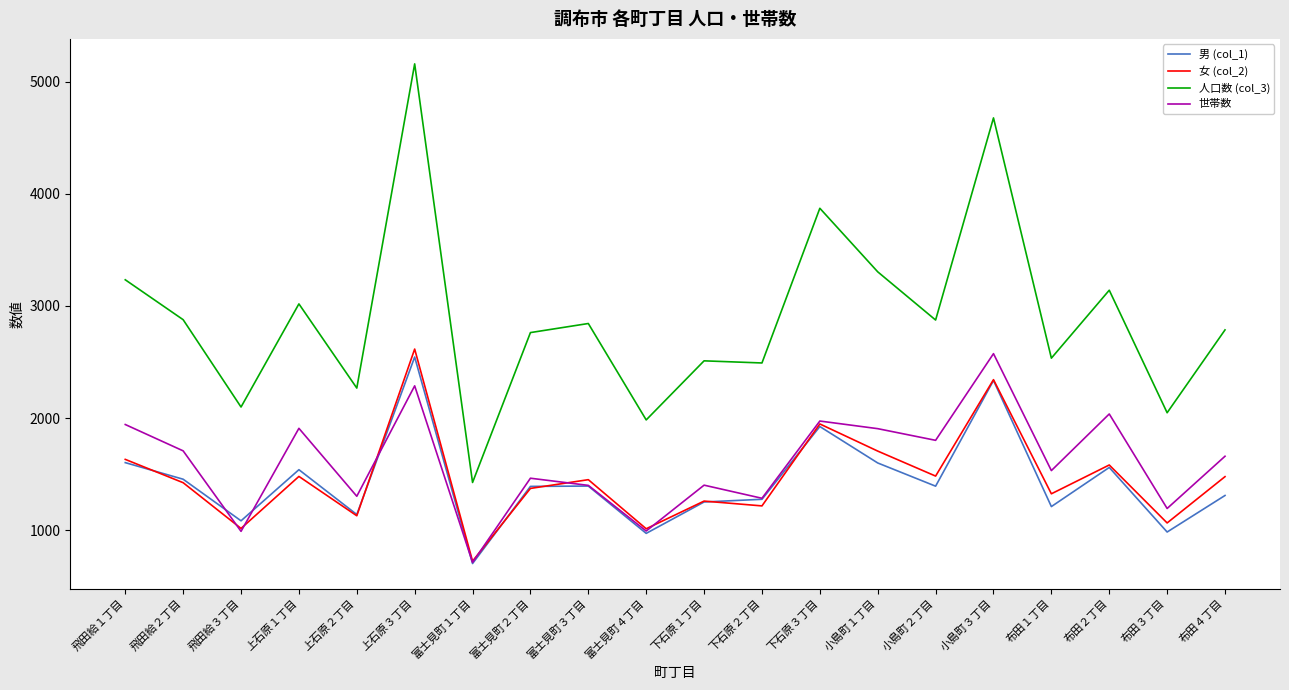

The value of 男 (col_1) at 富士見町１丁目 is 1236. True or false?

False